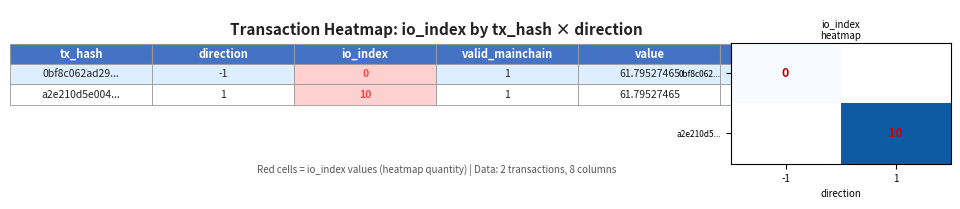

Count the number of data series in this chart.

2